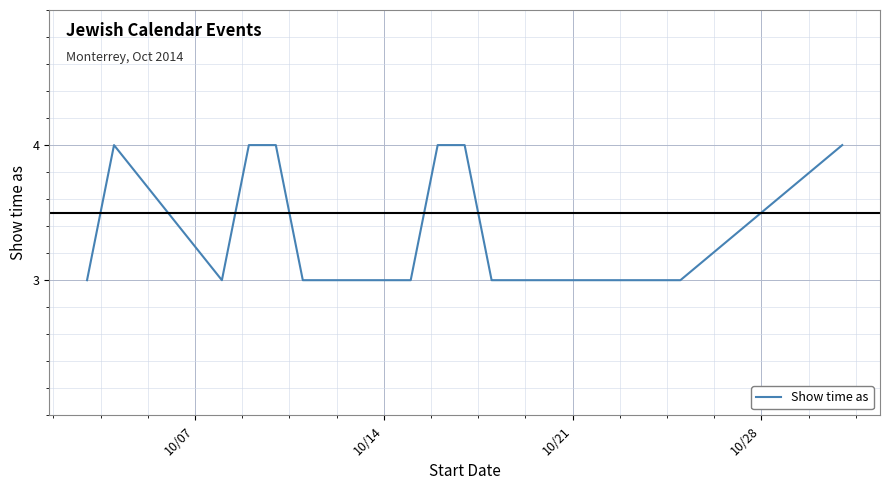

What is the minimum value shown in the chart?

3